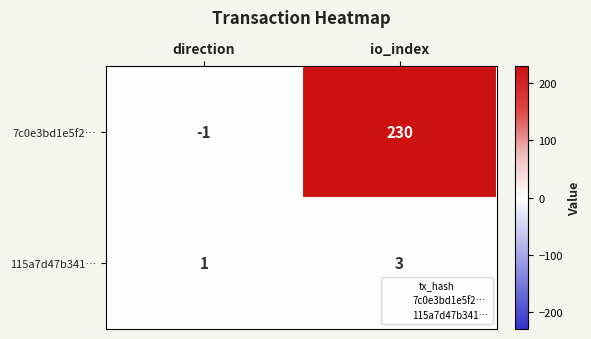

At which label is 115a7d47b341… closest to 2?

direction